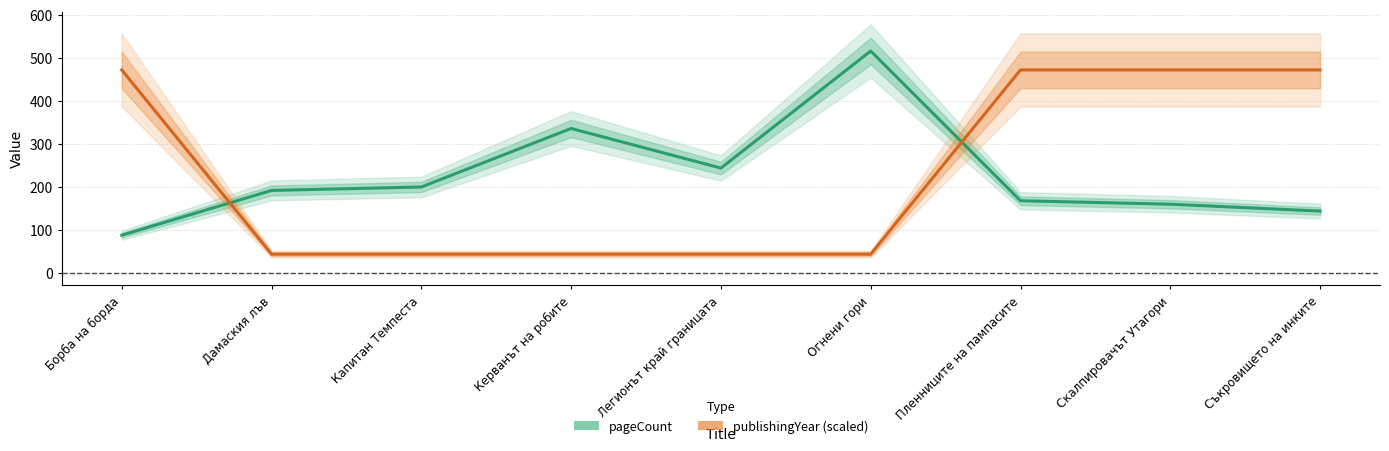

At which category does the chart reach its minimum across all series?

Дамаския лъв